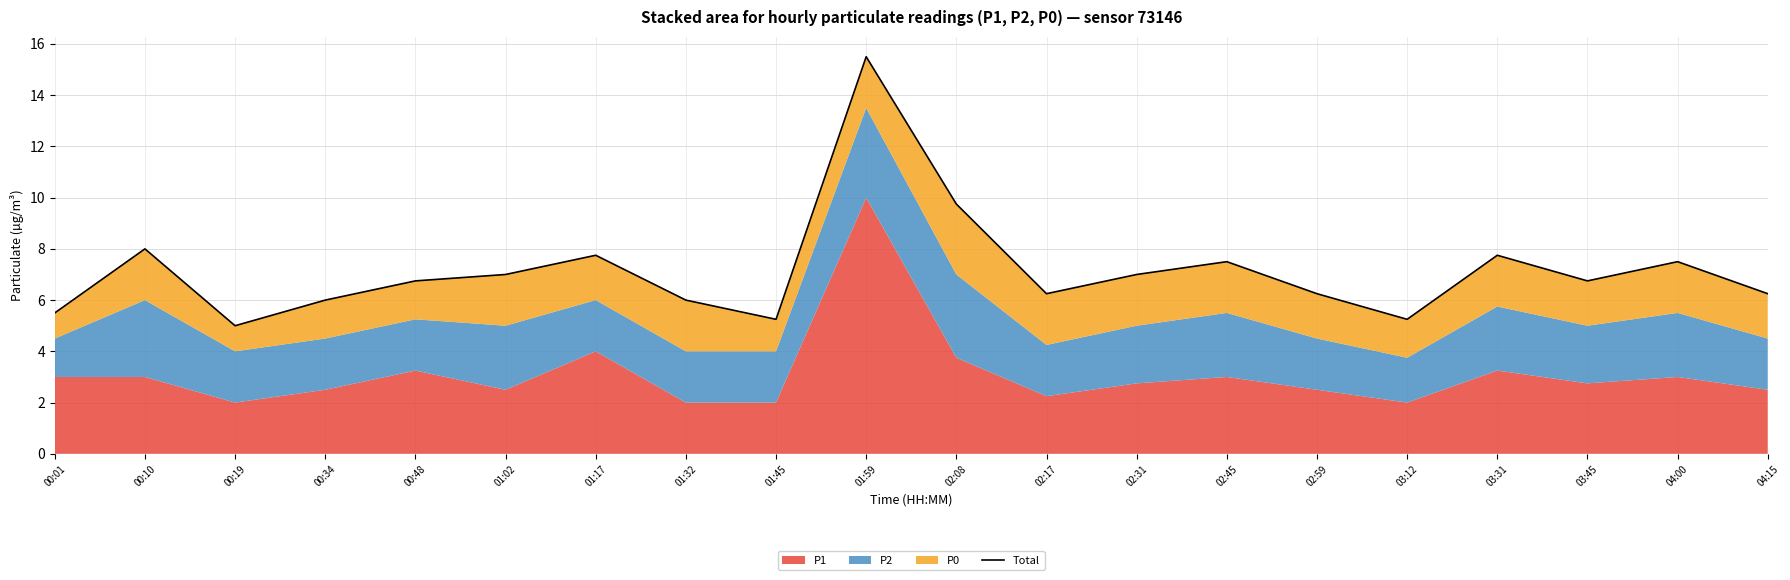

Reading left to right, list all the values displayed in this chart.

00:01=5.5	00:10=8.0	00:19=5.0	00:34=6.0	00:48=6.8	01:02=7.0	01:17=7.8	01:32=6.0	01:45=5.2	01:59=15.5	02:08=9.8	02:17=6.2	02:31=7.0	02:45=7.5	02:59=6.2	03:12=5.2	03:31=7.8	03:45=6.8	04:00=7.5	04:15=6.2